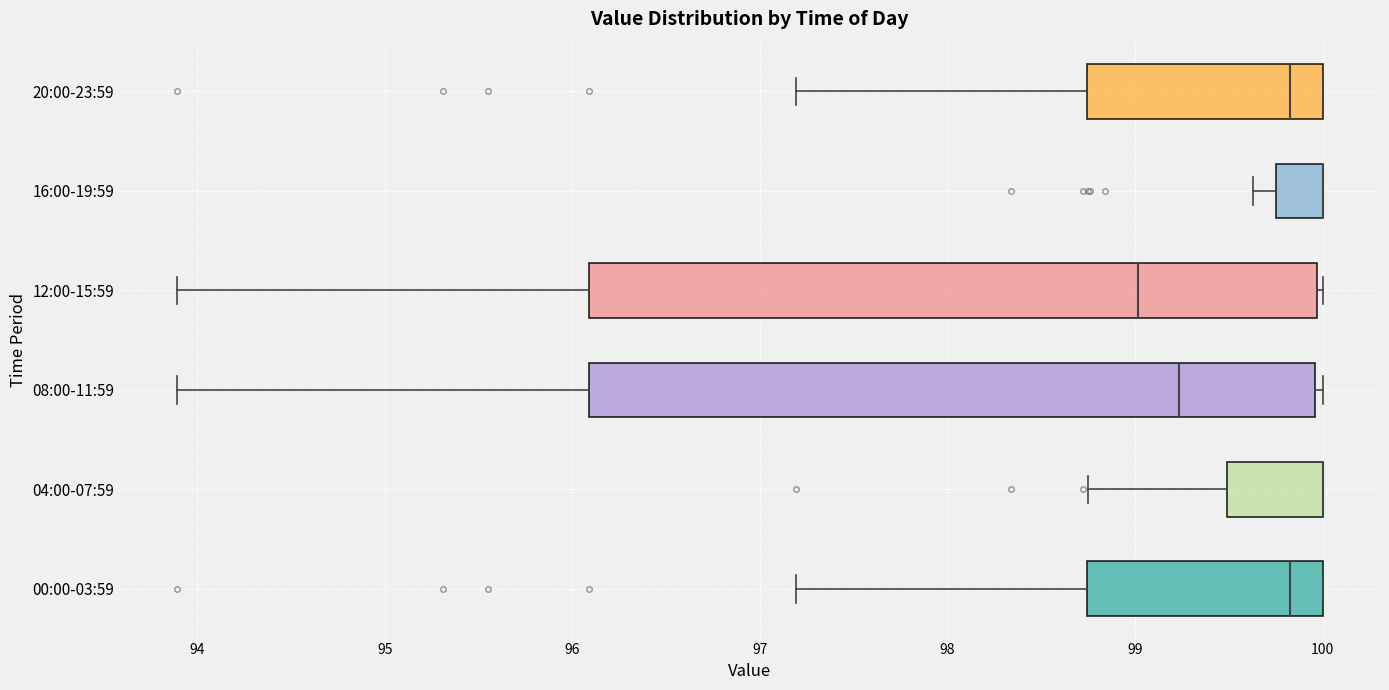

Reading bottom to top, read every box against the x-axis: the position of its median line, the range the box covers, and the ends of its whiskers. The values are not printed on the chart, so give them approximately, as read against the axis.

00:00-03:59: median 99.8, box 98.7 to 100.0, whiskers 97.2 to 100.0
04:00-07:59: median 100.0 (drawn on the box's right edge), box 99.5 to 100.0, whiskers 98.8 to 100.0
08:00-11:59: median 99.2, box 96.1 to 100.0, whiskers 93.9 to 100.0 (just right of the box's right edge)
12:00-15:59: median 99.0, box 96.1 to 100.0, whiskers 93.9 to 100.0 (just right of the box's right edge)
16:00-19:59: median 100.0 (drawn on the box's right edge), box 99.8 to 100.0, whiskers 99.6 to 100.0
20:00-23:59: median 99.8, box 98.7 to 100.0, whiskers 97.2 to 100.0